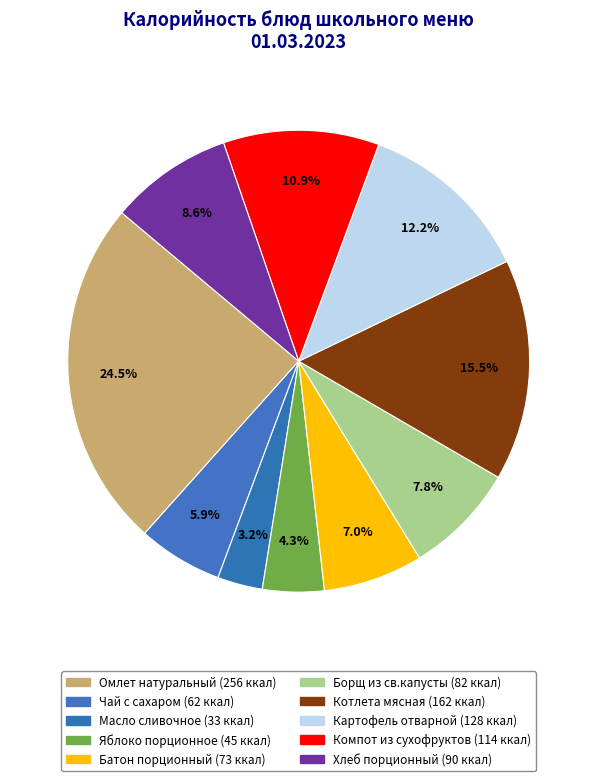

What is the smallest slice in the pie chart?

Масло сливочное